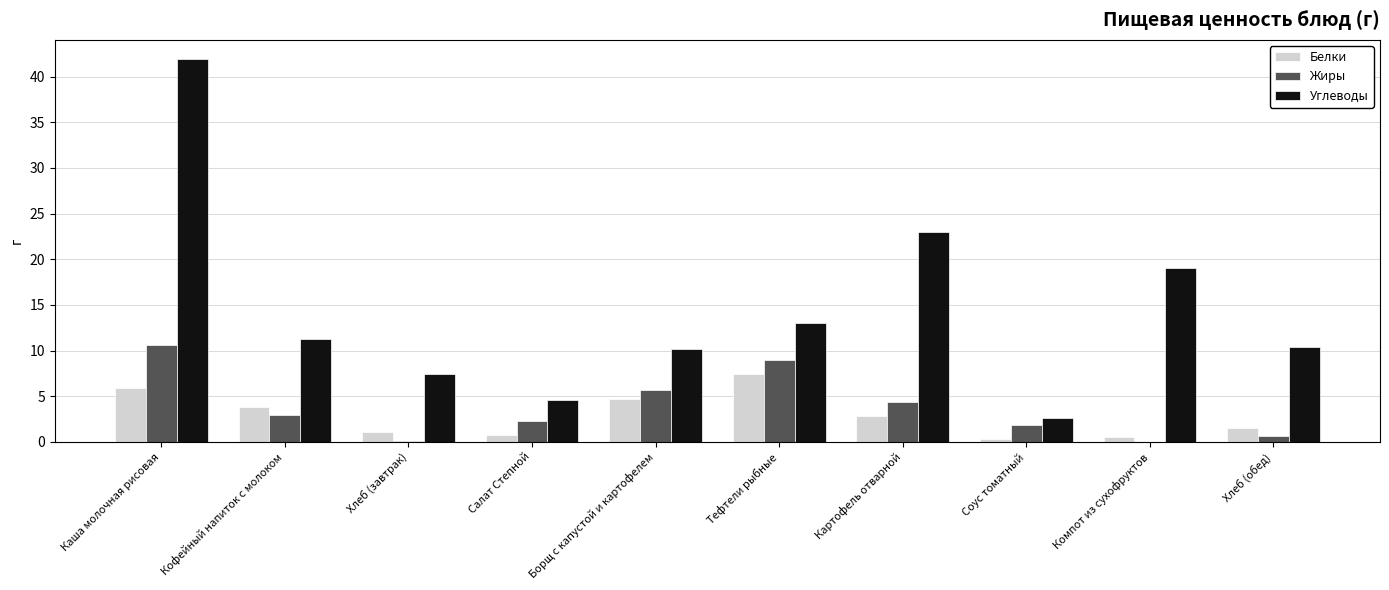

True or false: Белки has a value of 0.5 at Компот из сухофруктов.

True